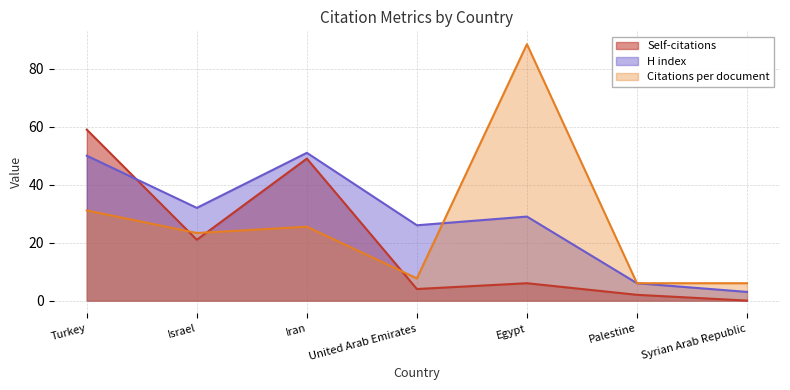

True or false: Self-citations and Citations per document intersect in this chart.

True